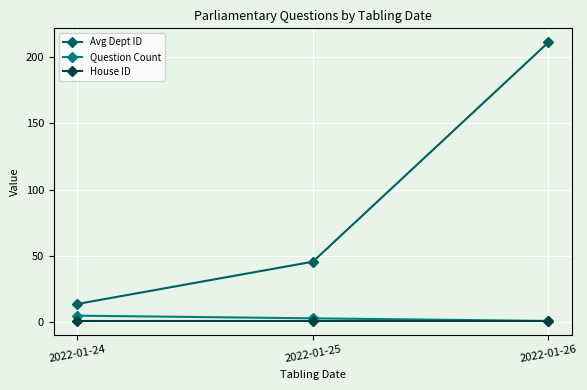

Is it true that Question Count equals 3.0 at 2022-01-25?

True